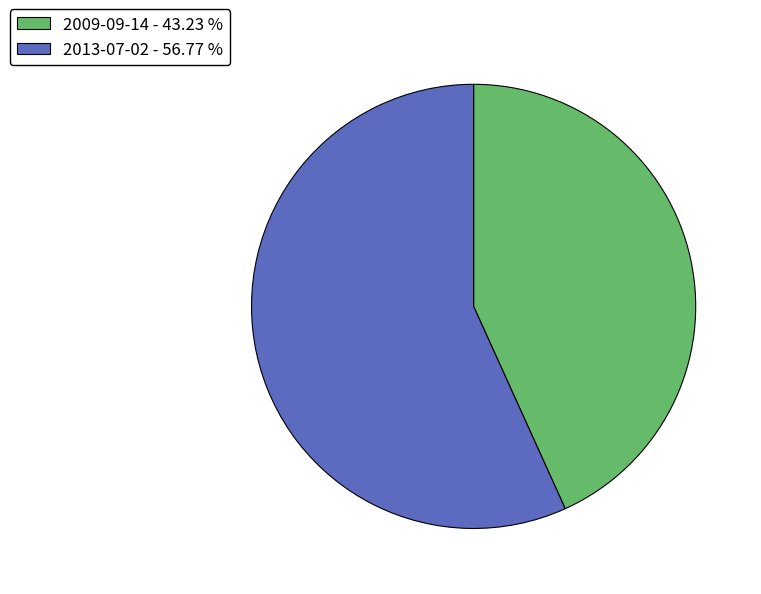

Is 2009-09-14 the majority of the pie?

No